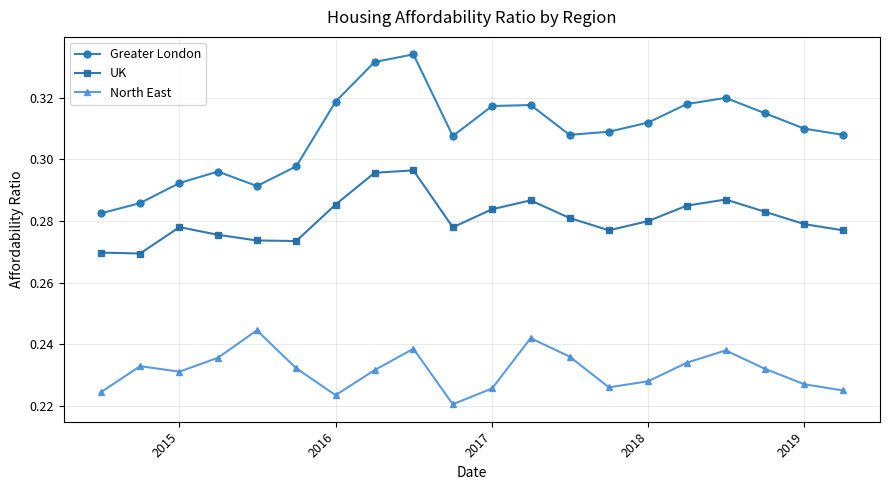

True or false: Greater London has more than 0 points higher than both neighbors.

True